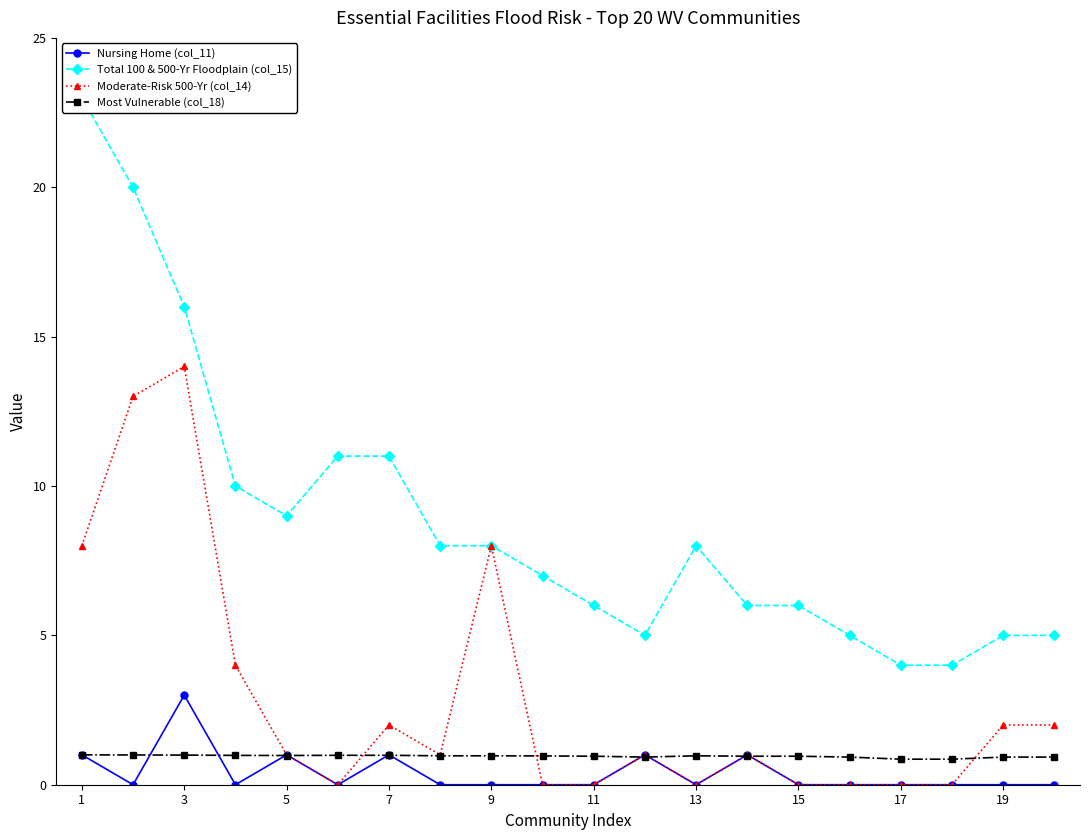

How many lines are shown in the chart?

4